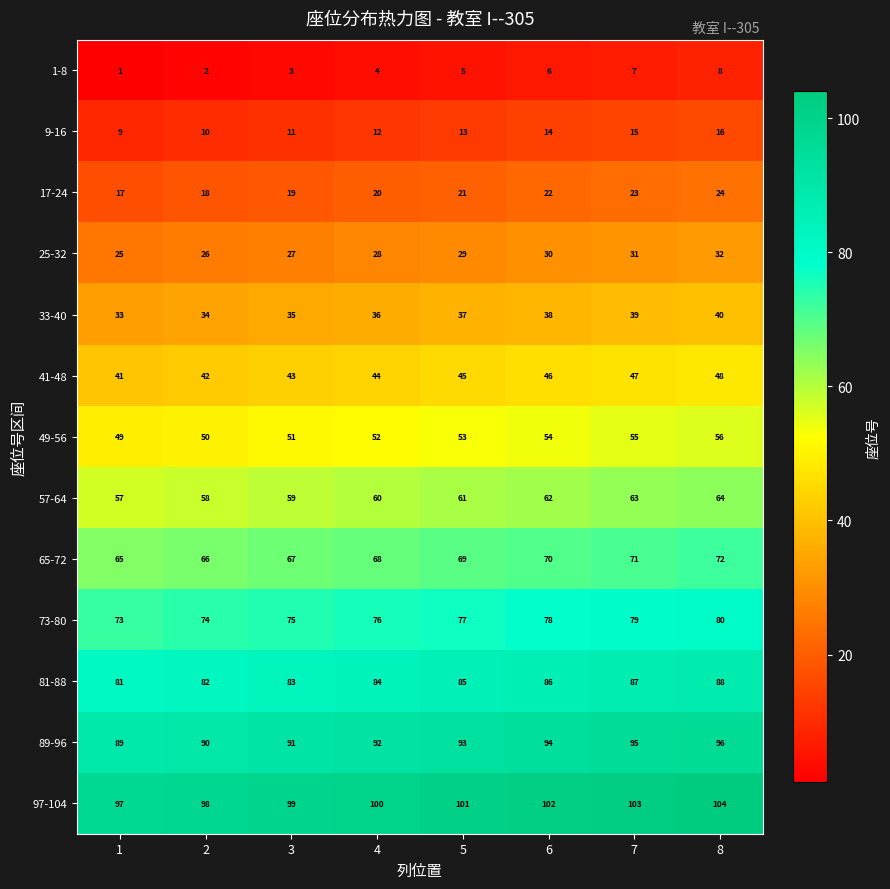

What is the spread (max minus min) of values at 1?

96